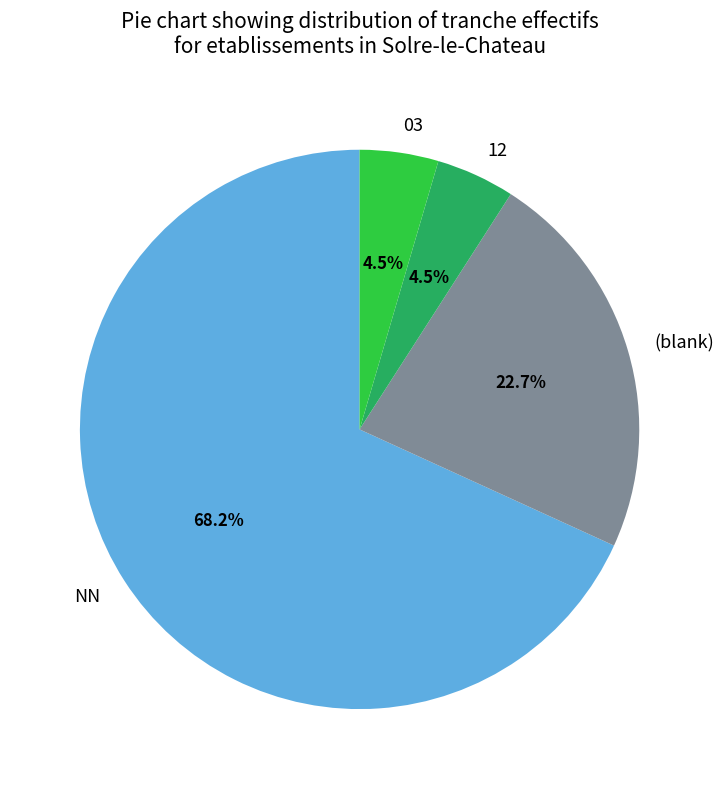

To the nearest percent, what is the average slice percentage?

25%